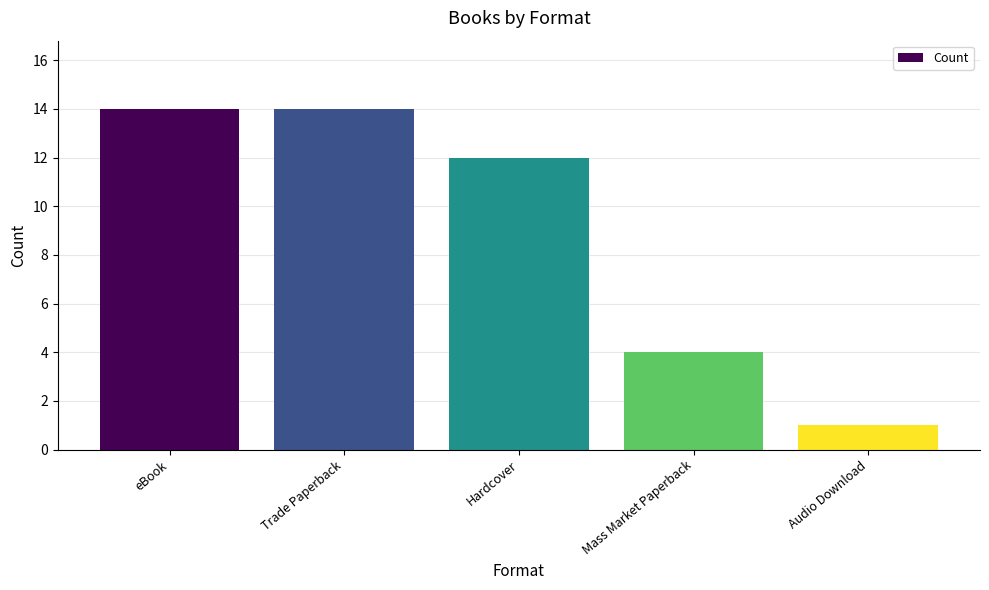

What is the value of the 5th bar from the left?

1